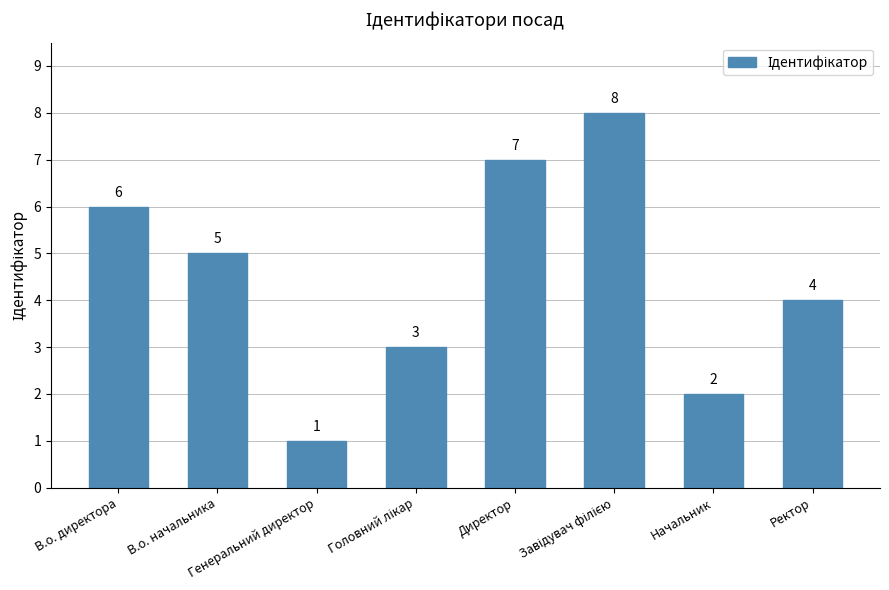

Are the bars horizontal?

No